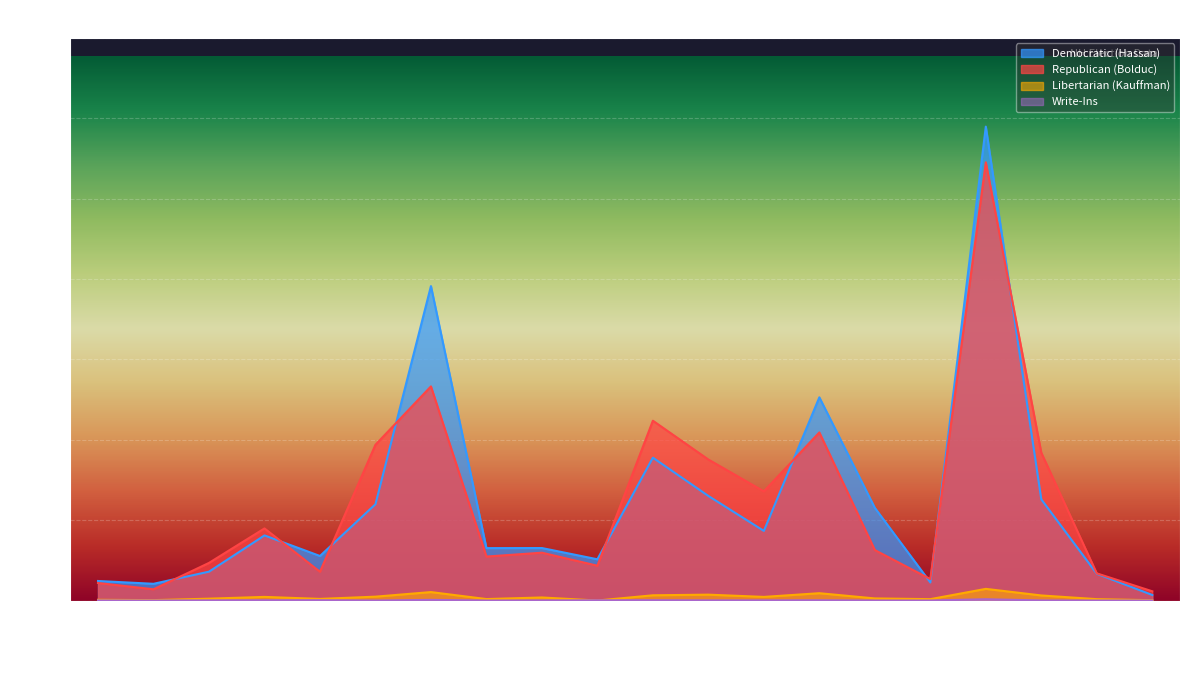

True or false: Democratic (Hassan) has more than 2 points higher than both neighbors.

True